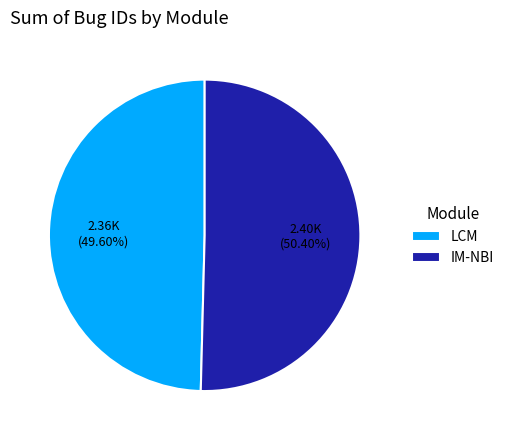

To the nearest percent, what is the average slice percentage?

50%